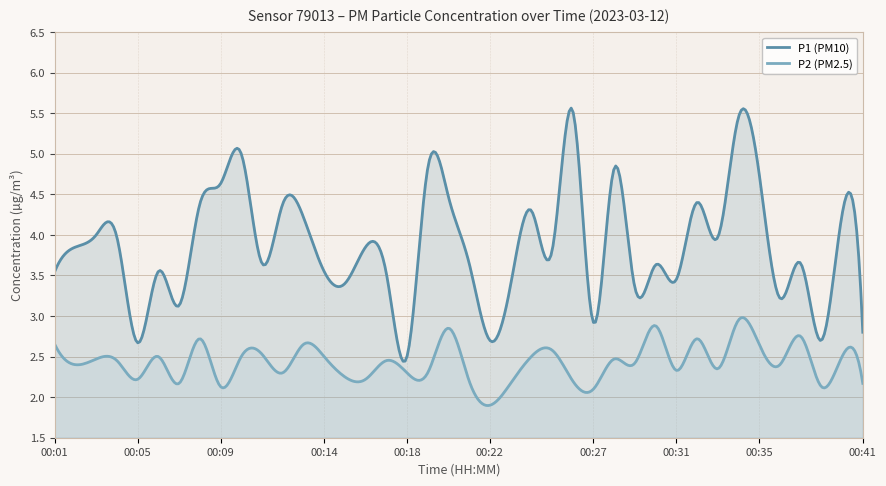

Rank the series by their average value, from lowest to highest.

P2 (PM2.5), P1 (PM10)